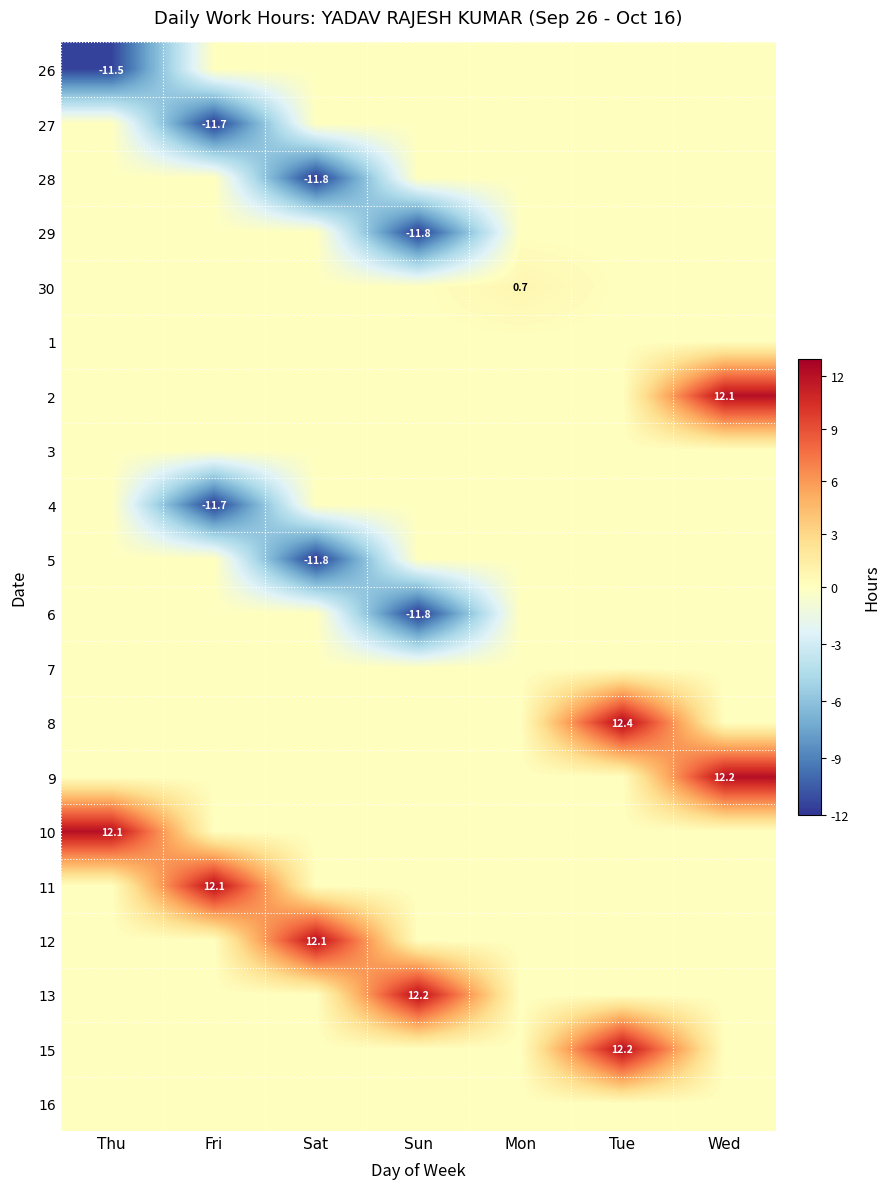

What is the minimum value shown in the chart?

-11.8